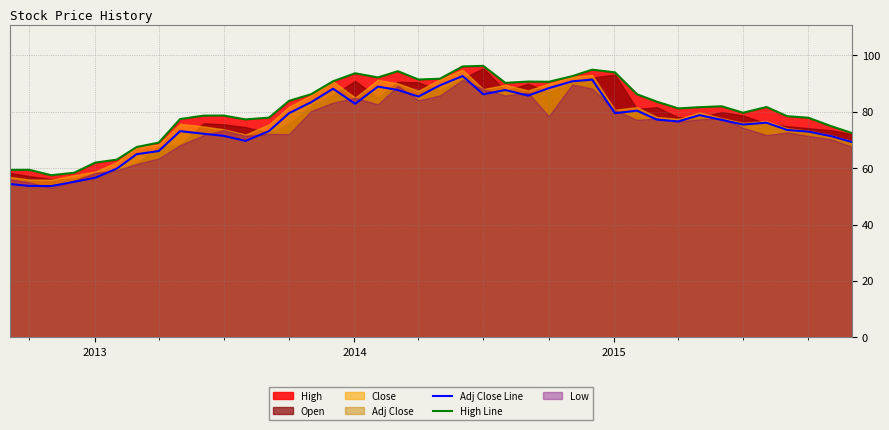

True or false: High Line has a value of 143.1 at 18.

False